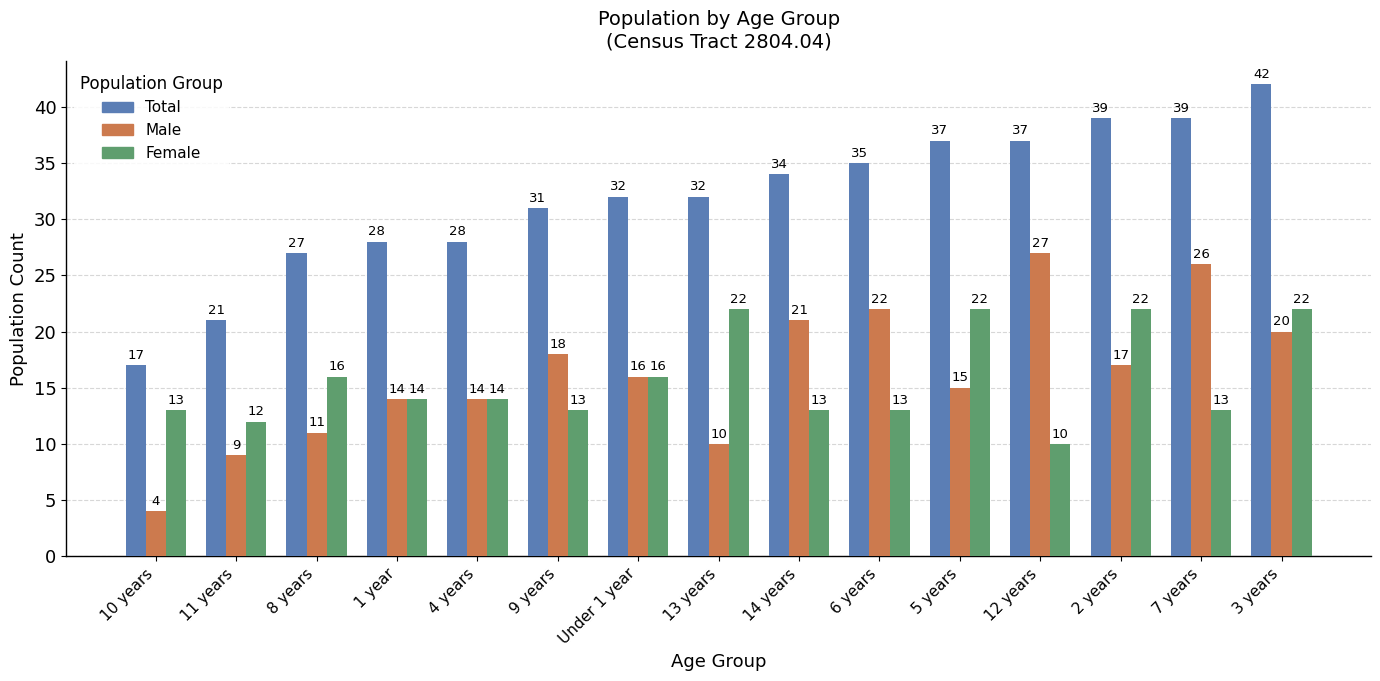

What is the difference between the highest and lowest values at 7 years?

26